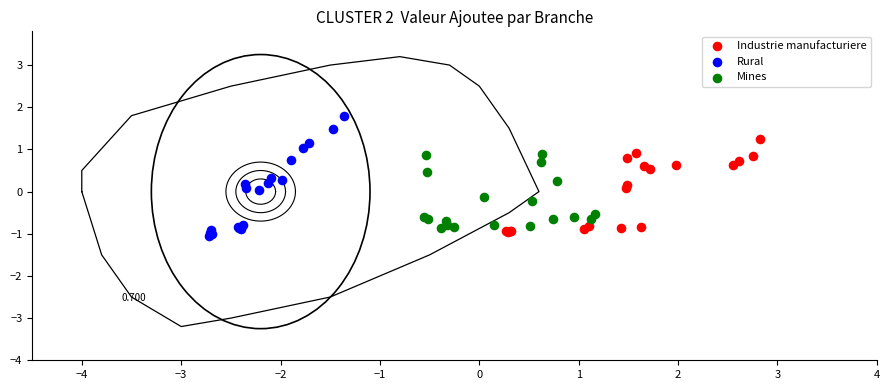

What are all the series names shown in the legend?

Industrie manufacturiere, Rural, Mines